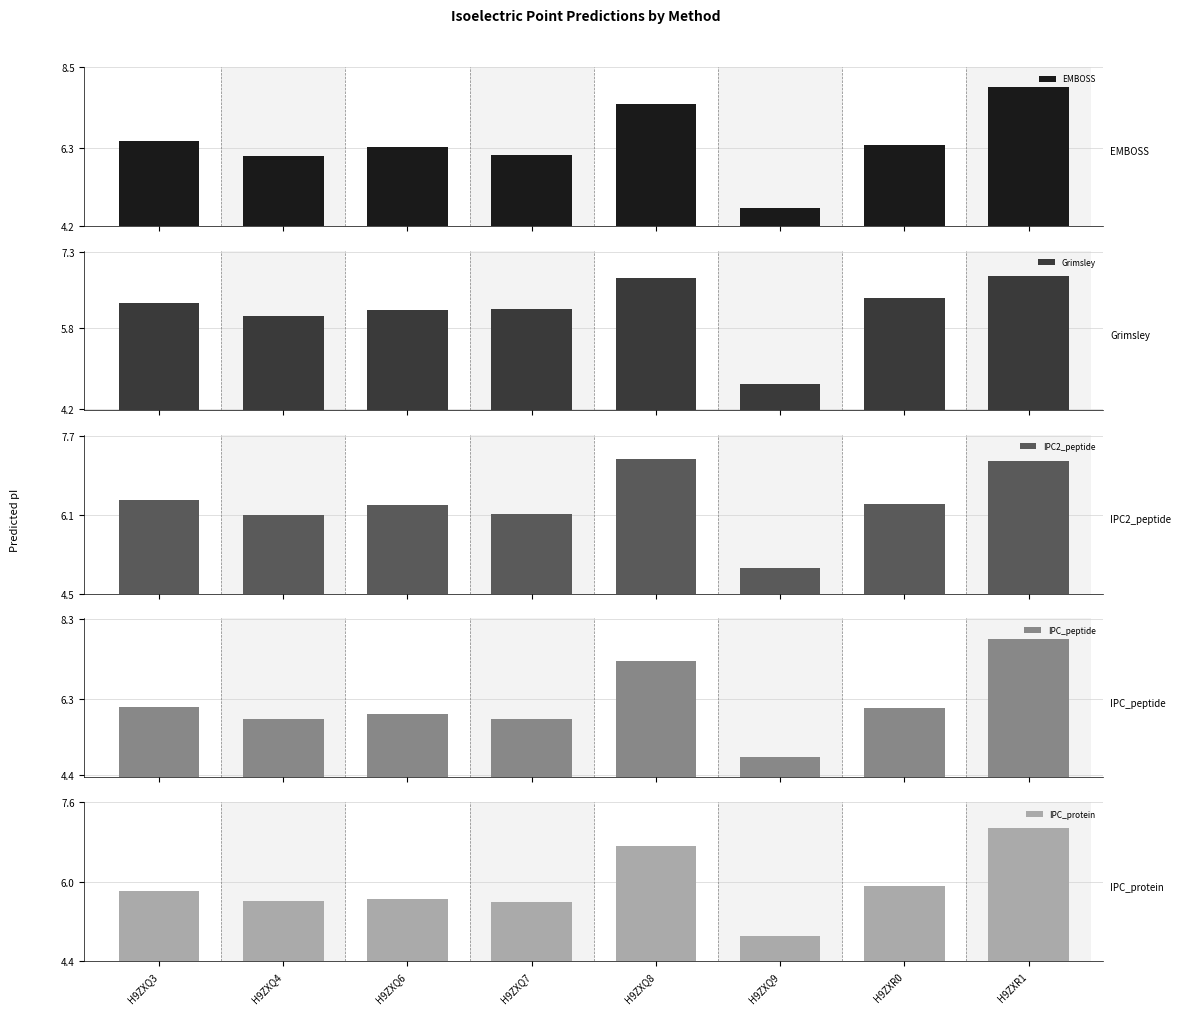

What is the label of the 4th bar from the right?

H9ZXQ8